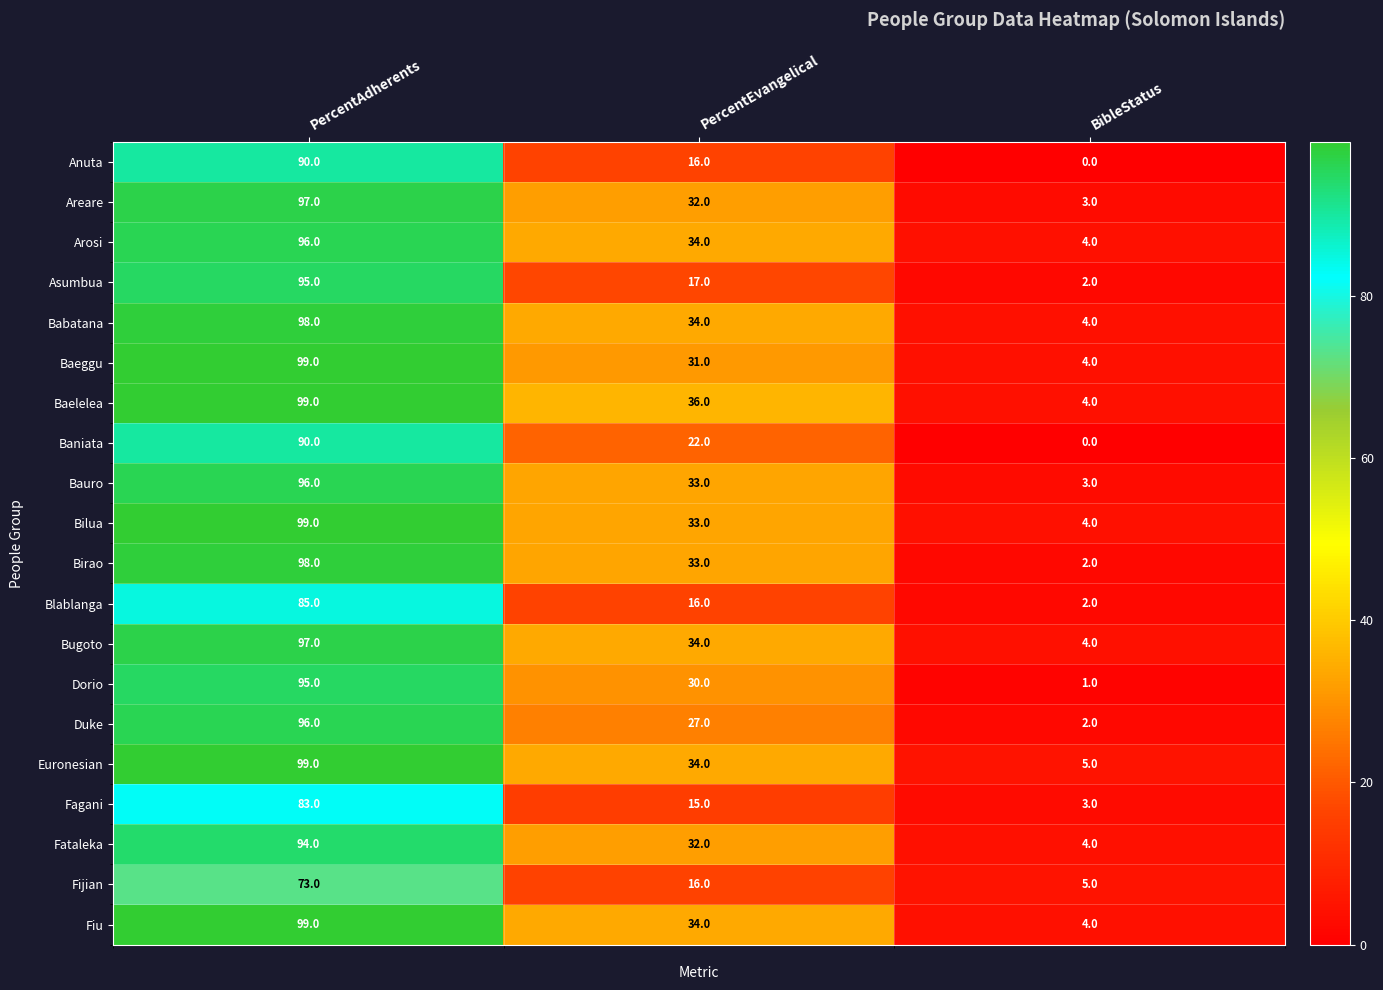

What is the spread (max minus min) of values at PercentAdherents?

26